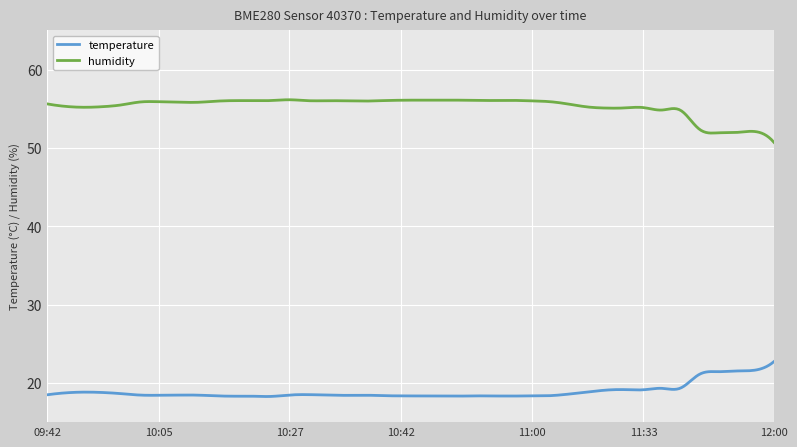

Count the number of data series in this chart.

2